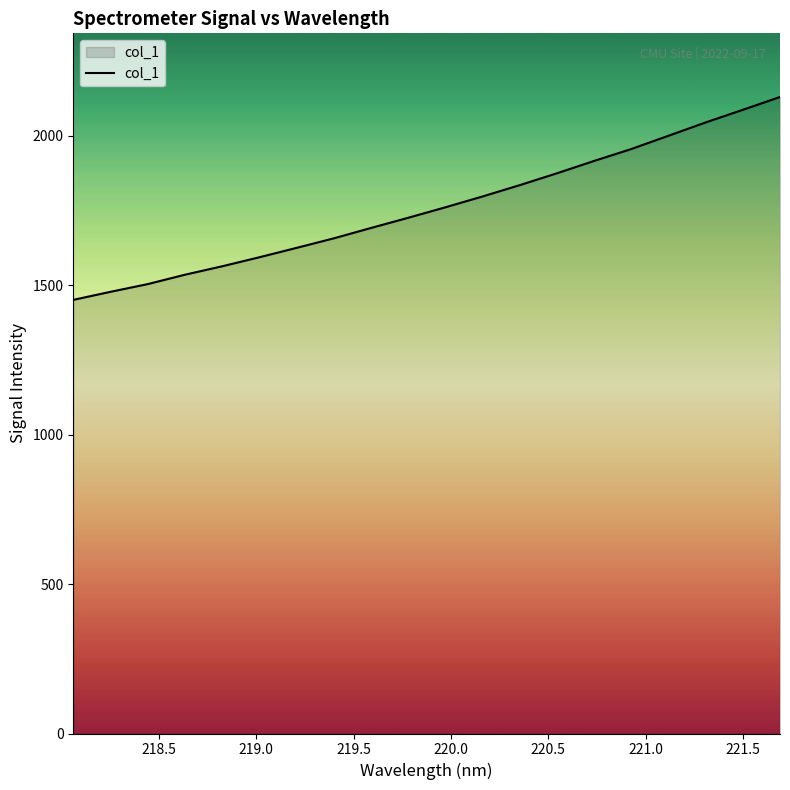

What is the difference between the maximum and minimum values?

678.8